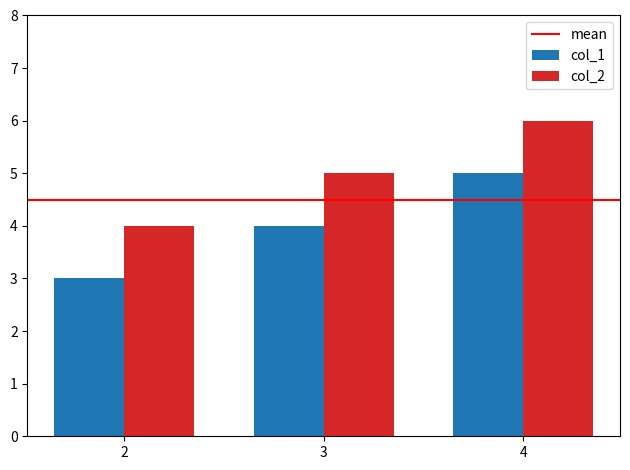

Reading right to left, extract all data points from this chart.

col_1: 4=5	3=4	2=3
col_2: 4=6	3=5	2=4